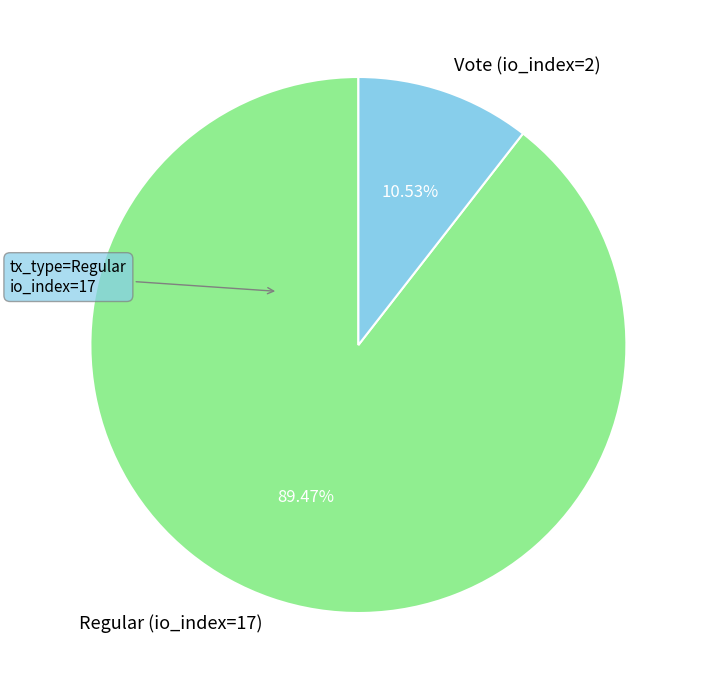

What is the ratio of the value at Vote (io_index=2) to the value at Regular (io_index=17)?

0.1